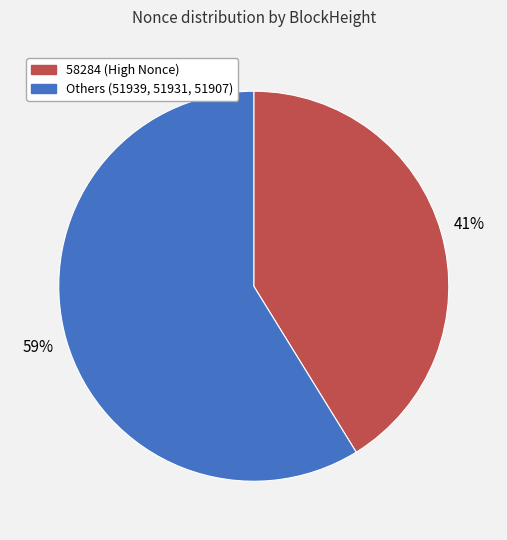

Does any single category account for the majority?

Yes